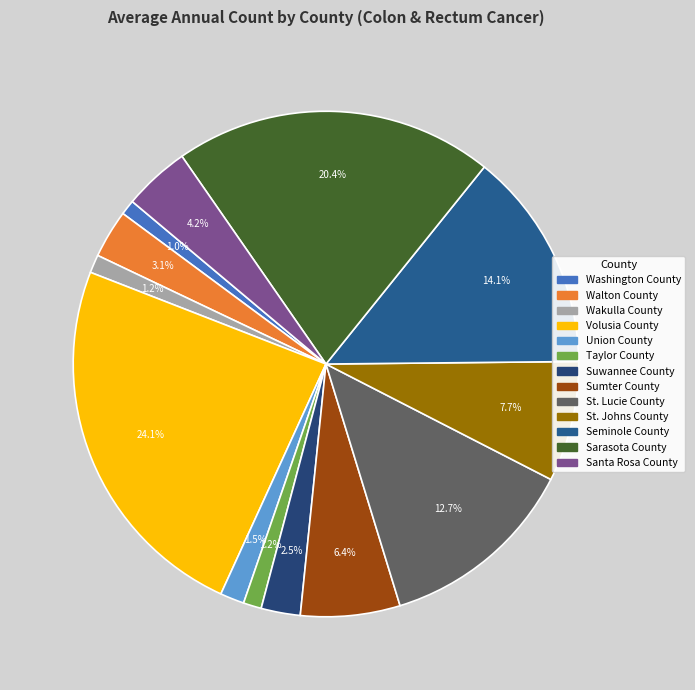

Which slice is the largest?

Volusia County